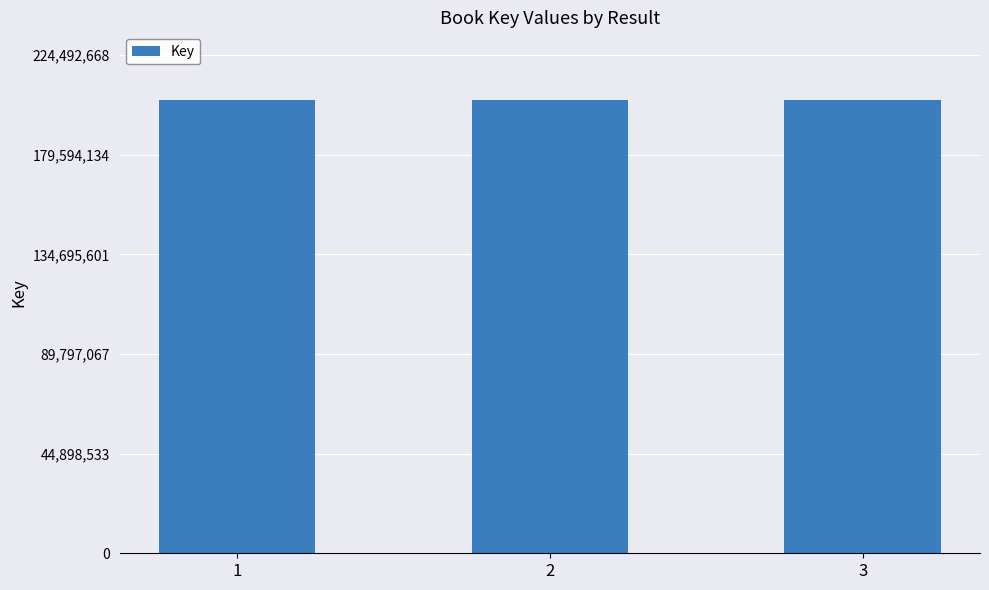

Approximately how many times larger is the value at 3 compared to 2?

1.0